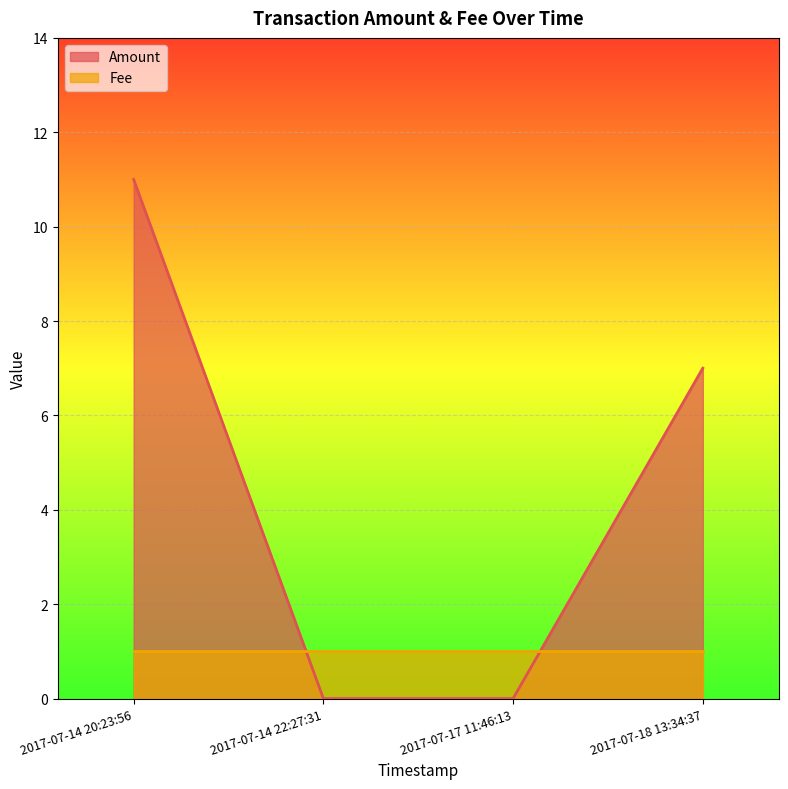

The Fee series shows 1 at 2017-07-18 13:34:37. True or false?

True